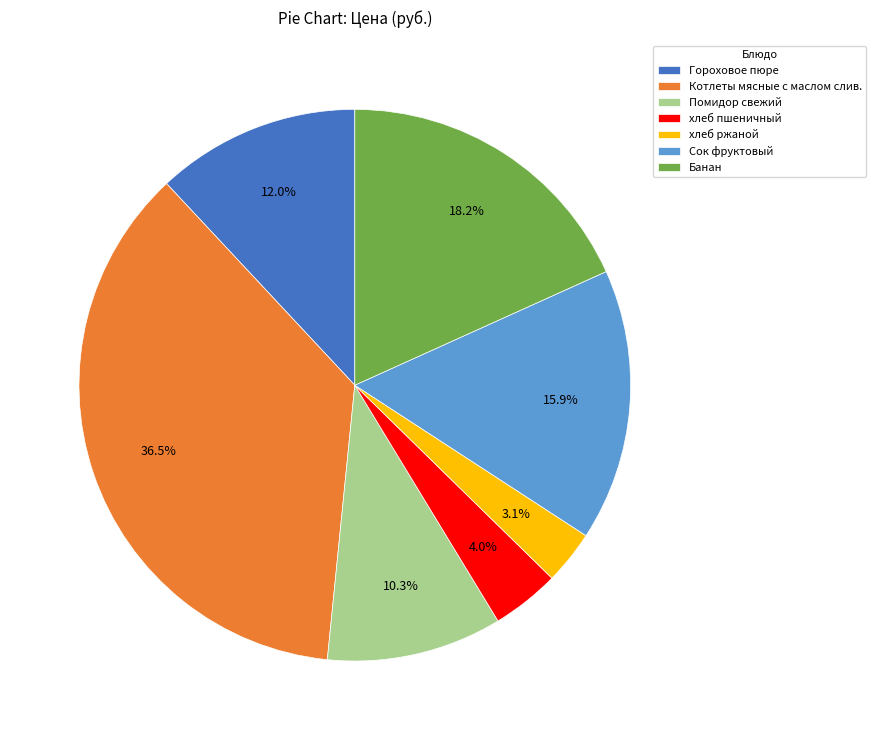

Which category has the smallest portion of the pie?

хлеб ржаной